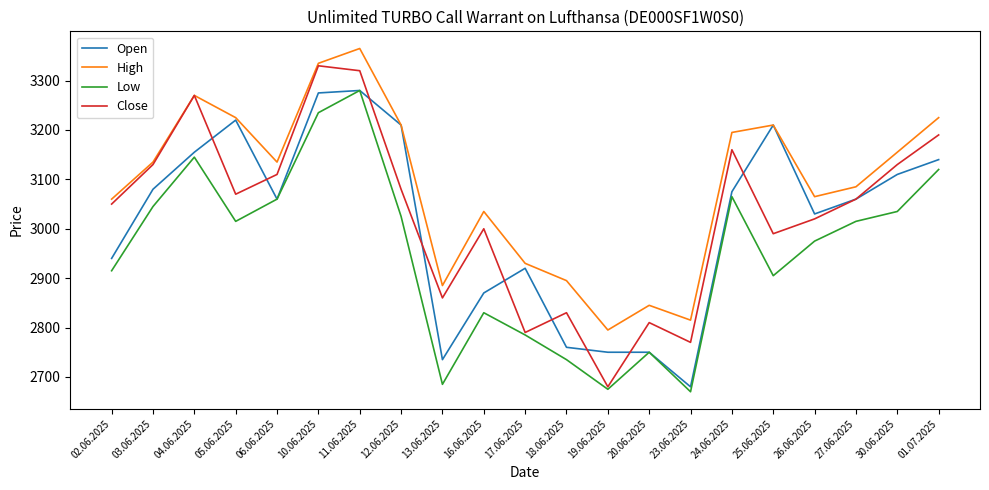

Does the chart display data point markers on the line(s)?

No